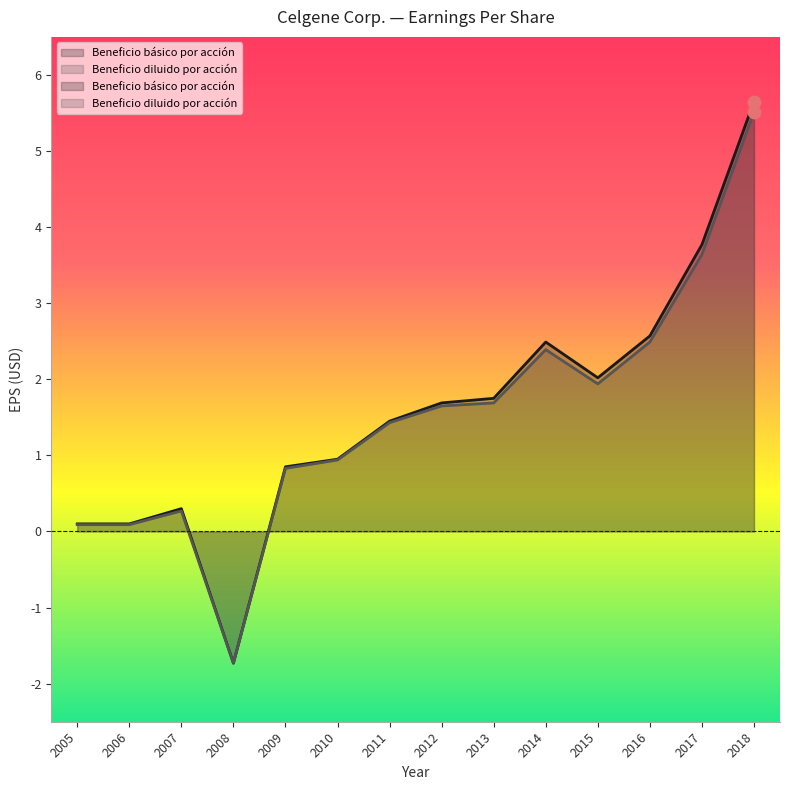

What is the total value across all series at 2005?

0.2